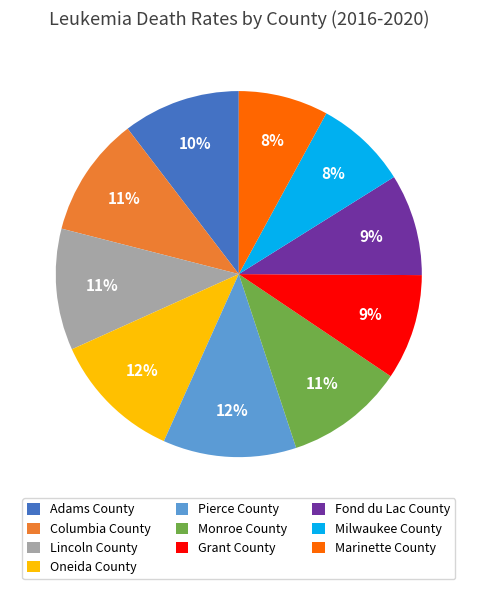

Approximately how many times larger is the value at Grant County compared to Adams County?

0.9